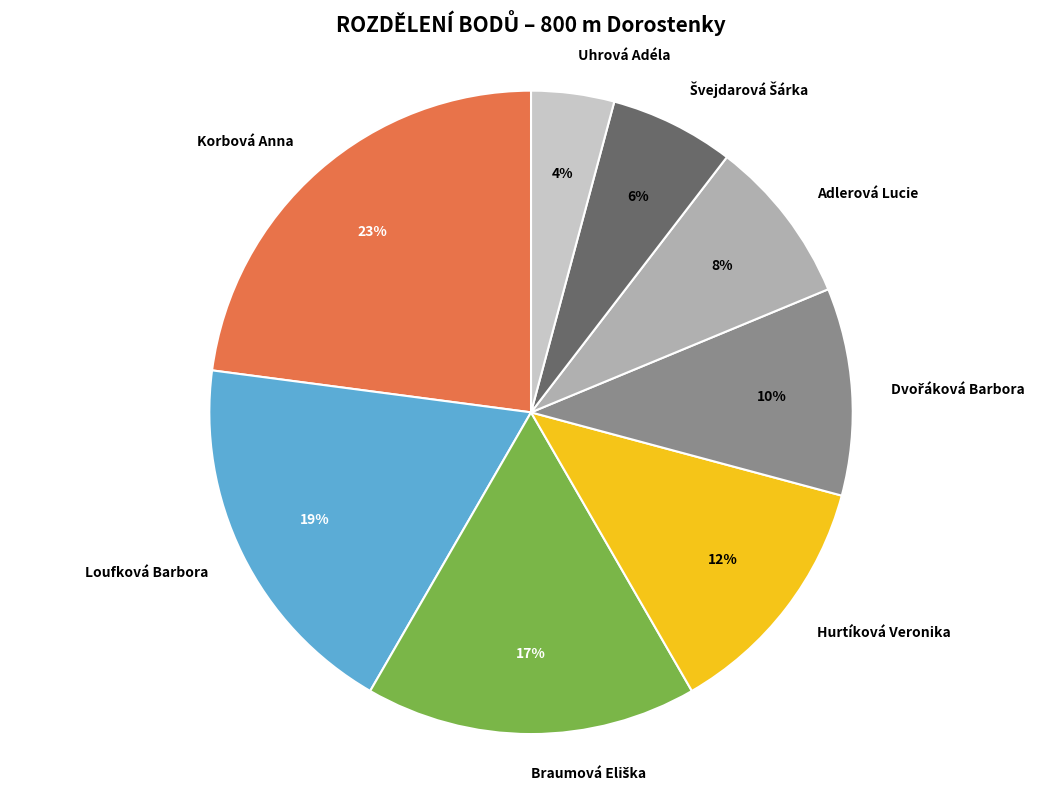

To the nearest percent, what is the difference between the largest and smallest slice percentages?

19%